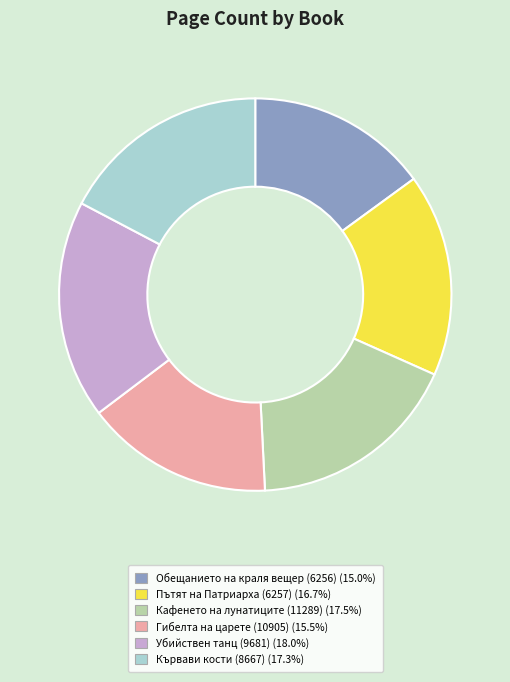

Count the number of slices in the pie.

6